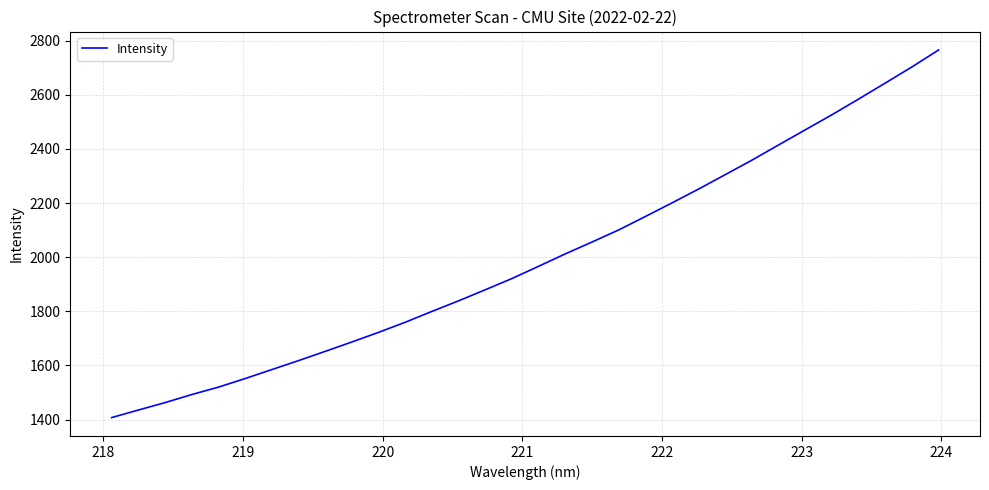

What is the difference between the maximum and minimum values?

1358.8